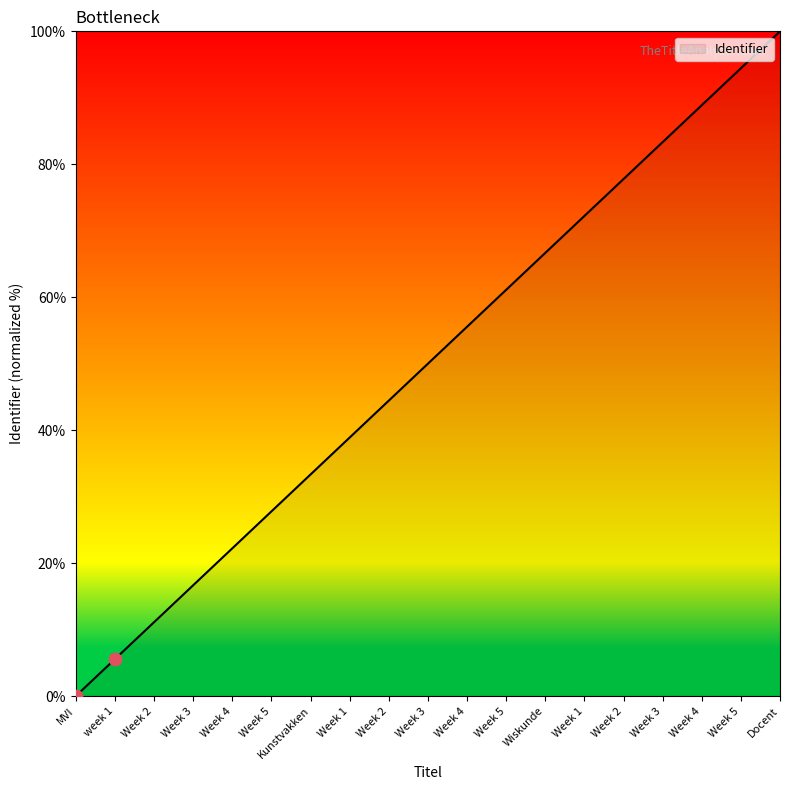

Approximately how many times larger is the value at Week 1 compared to Kunstvakken?

2.2